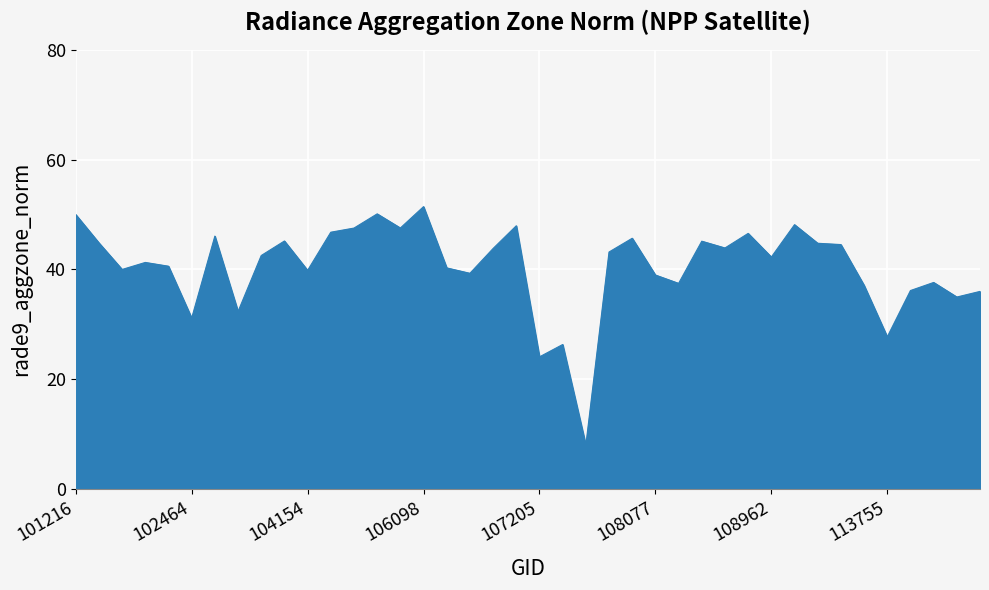

What is the difference between the maximum and minimum values?

43.4